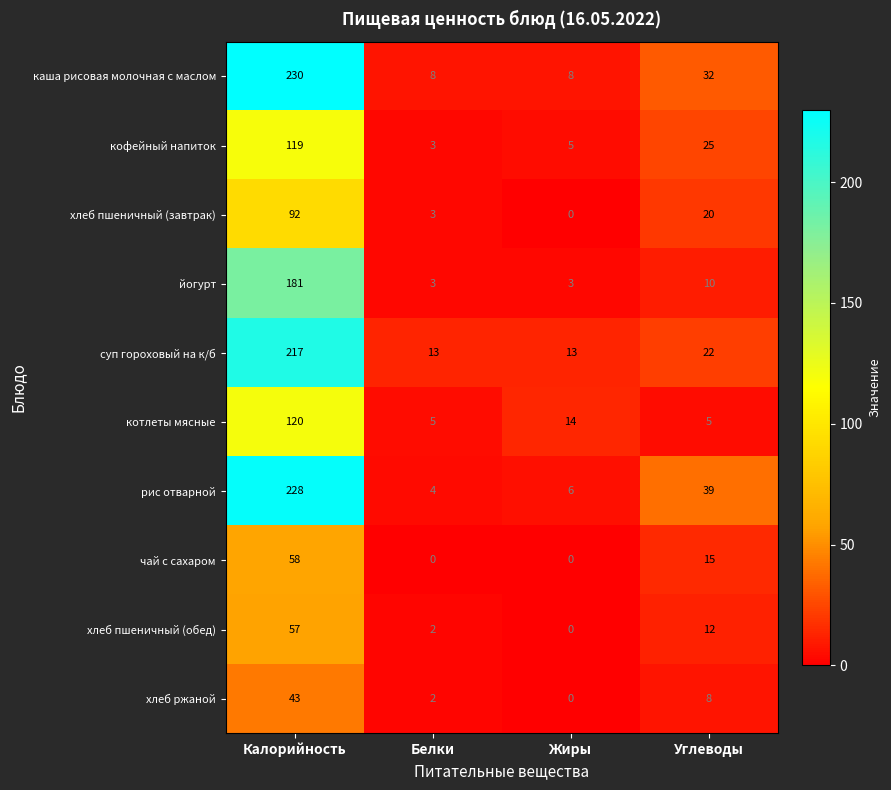

At which category does the chart reach its peak across all series?

Калорийность